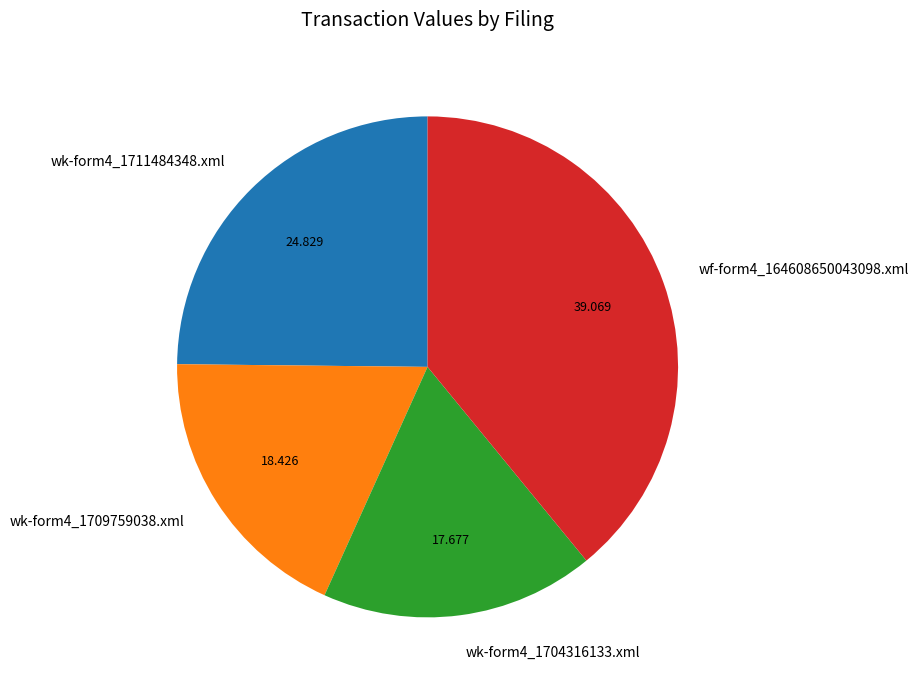

Do wk-form4_1709759038.xml and wk-form4_1711484348.xml together represent more than half of the pie?

No